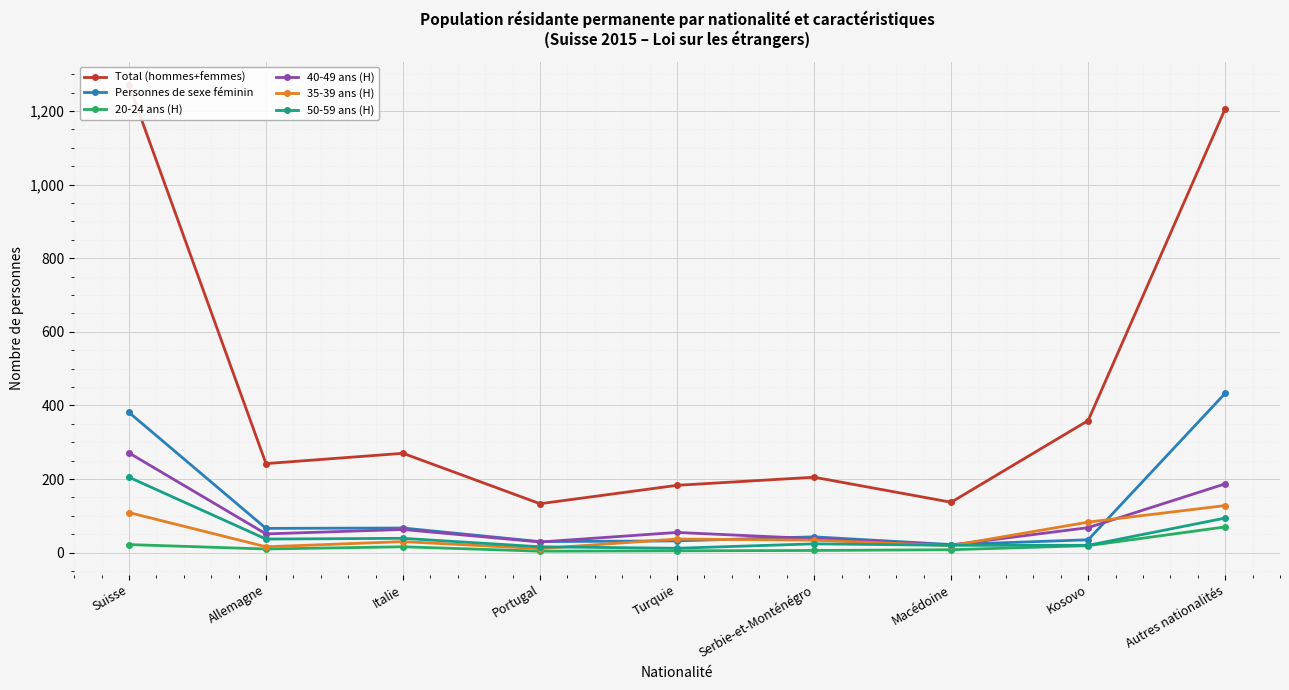

What is the label of the 7th point from the right?

Italie